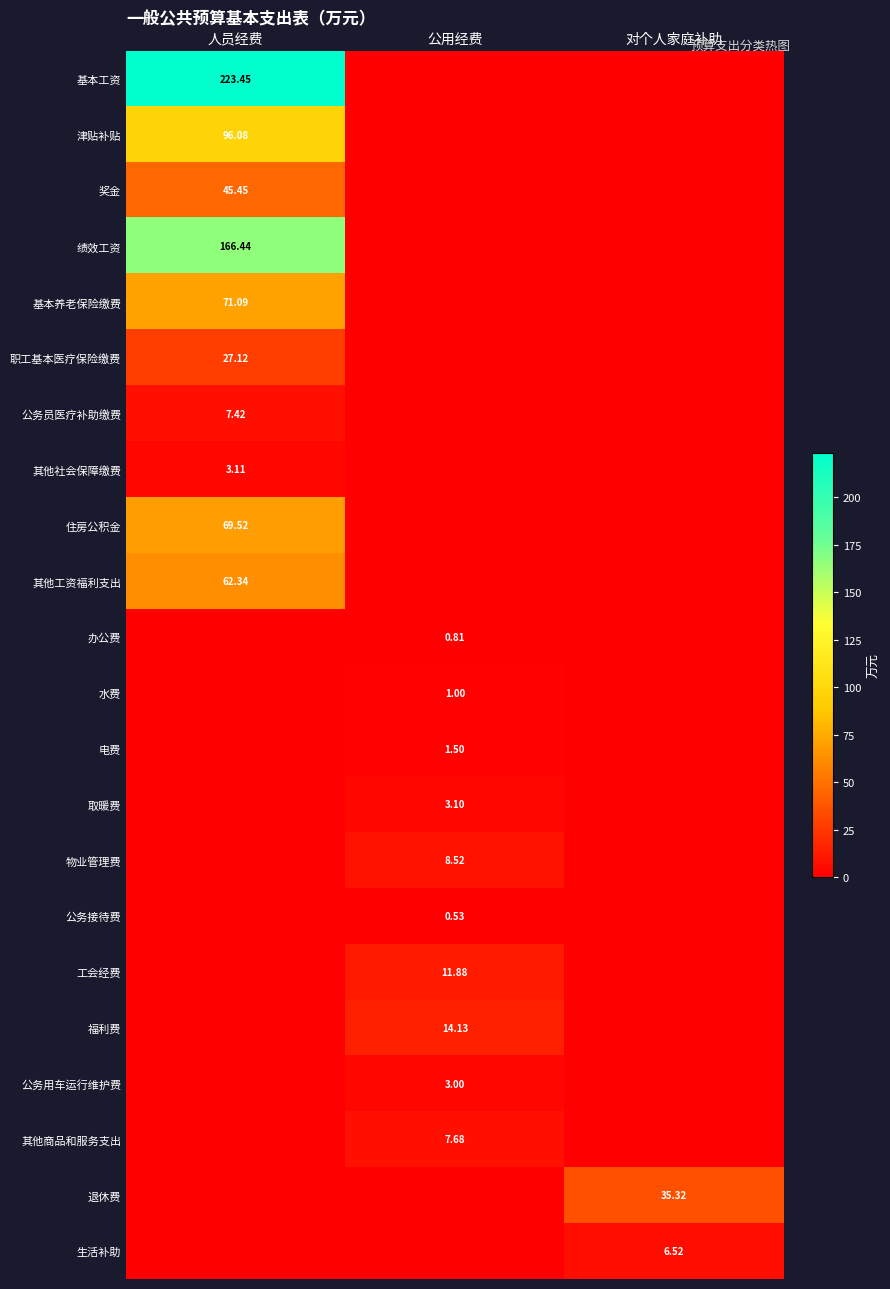

Where is 基本工资 nearest to the value 111?

公用经费